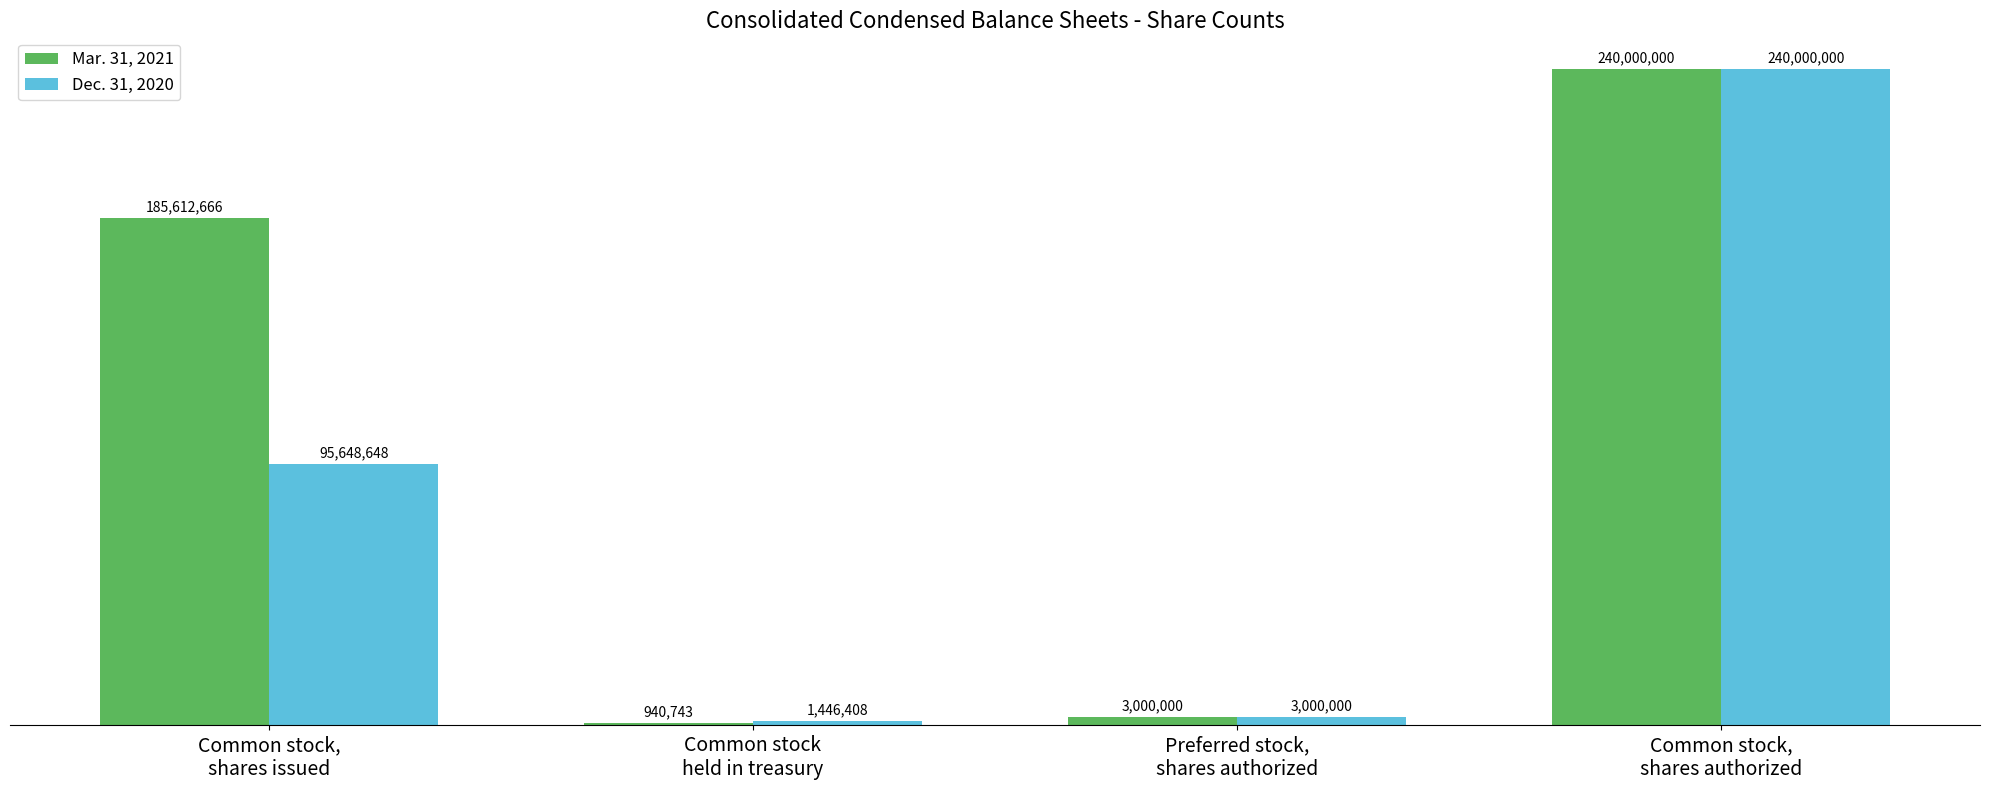

At which category does the chart reach its peak across all series?

Common stock,
shares authorized